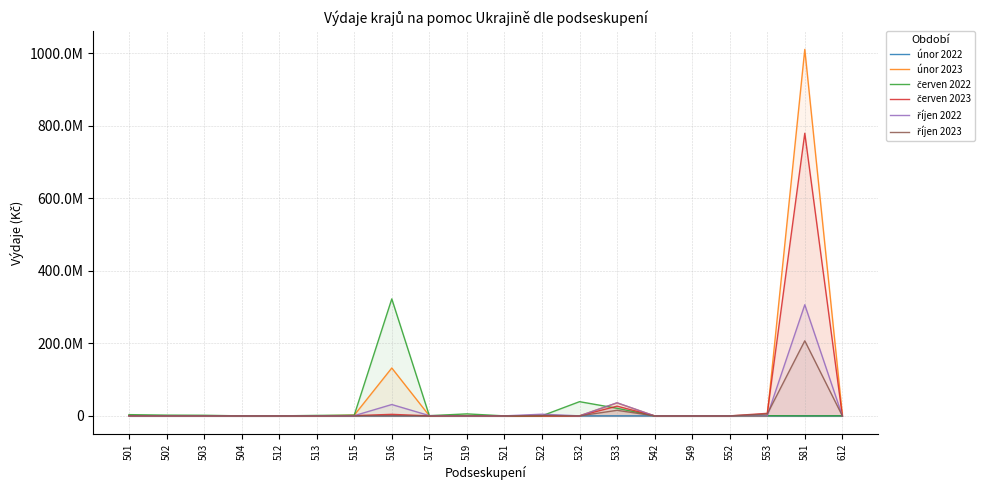

How many times do říjen 2022 and červen 2023 cross each other?

4